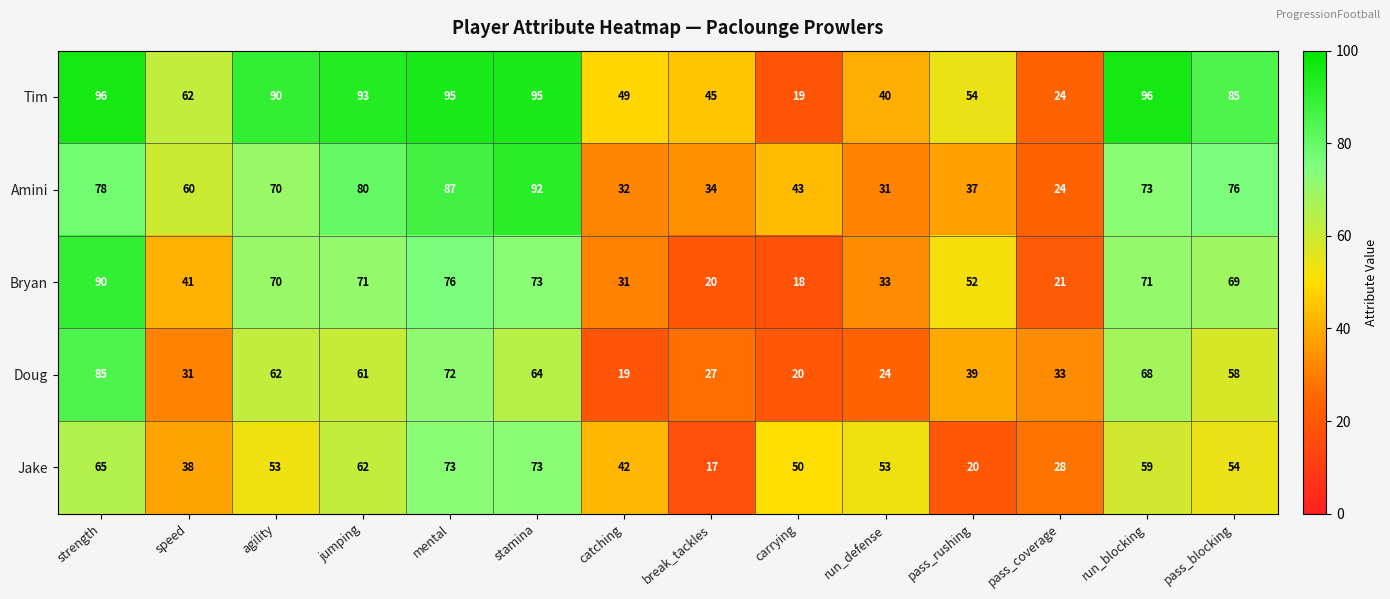

How many data points does each series have?

14